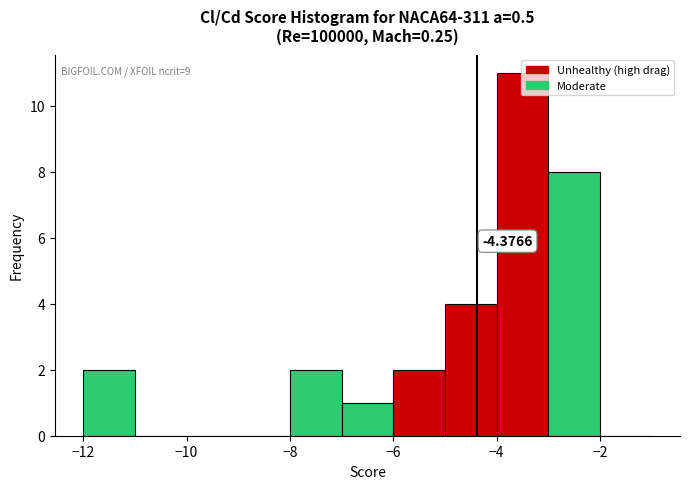

Which range on the x-axis has the tallest bar?

-4 to -3